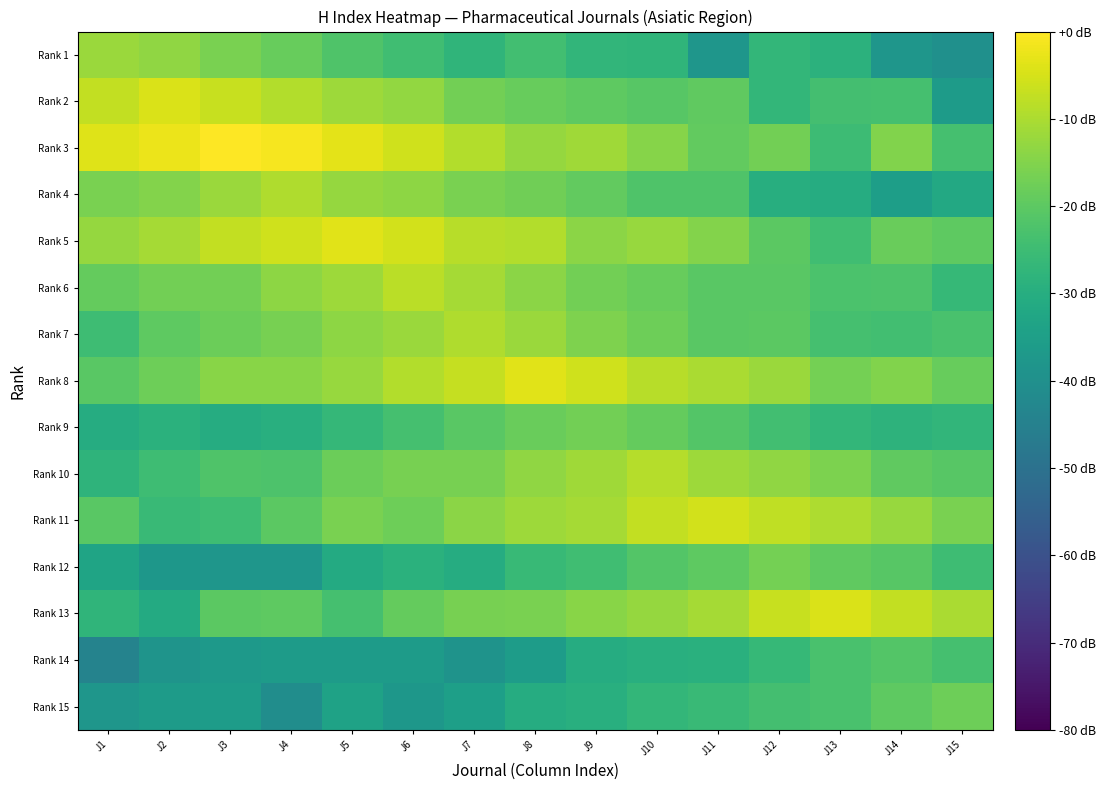

At which category is the sum across all series the highest?

J8